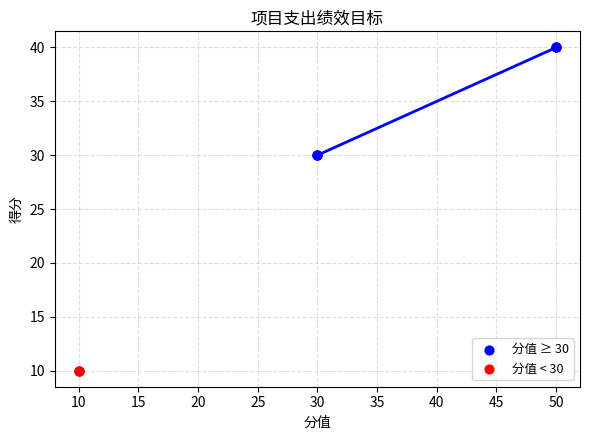

Which series reaches the maximum Y coordinate?

分值 ≥ 30